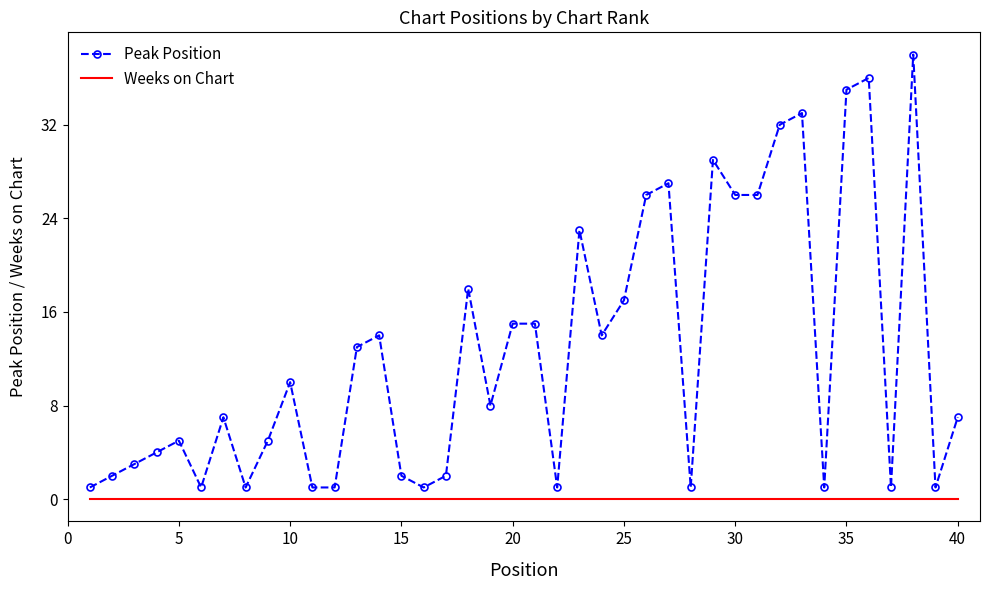

True or false: Peak Position and Weeks on Chart intersect in this chart.

False